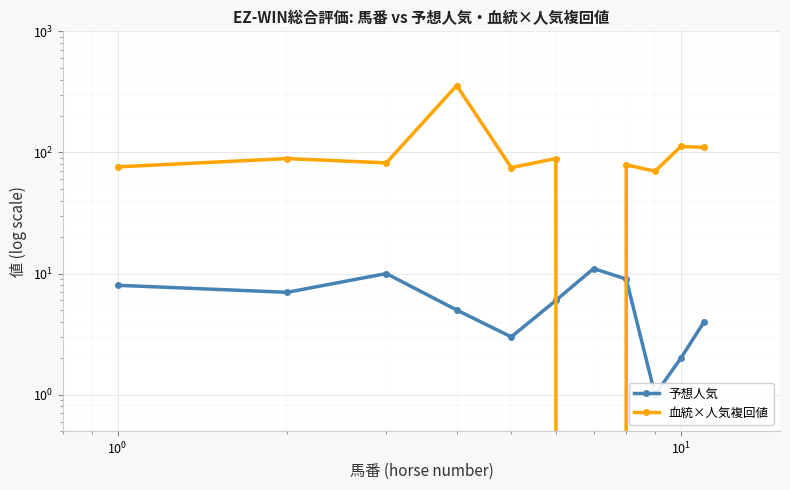

Is it true that 予想人気 equals 3 at 6?

False